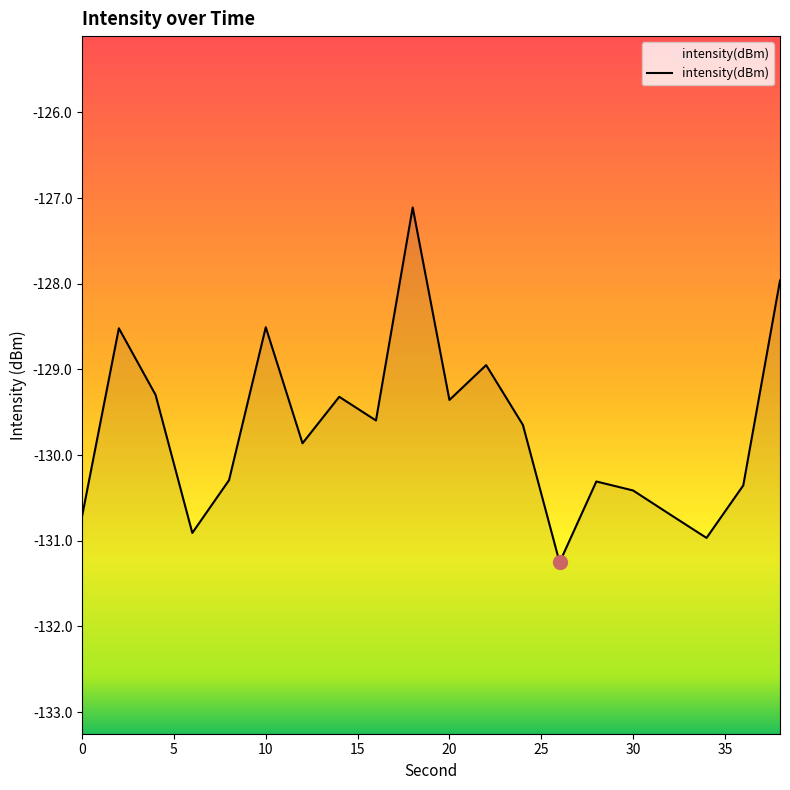

List the labels in order of value, largest first.

18, 38, 10, 2, 22, 4, 14, 20, 16, 24, 12, 8, 28, 36, 30, 32, 0, 6, 34, 26